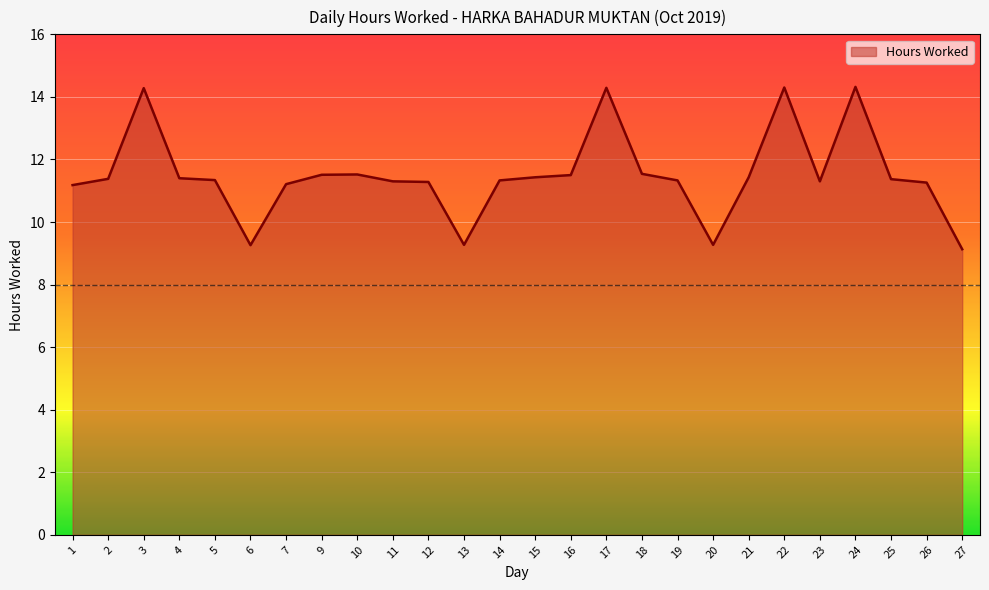

What is the difference between the maximum and minimum values?

5.2